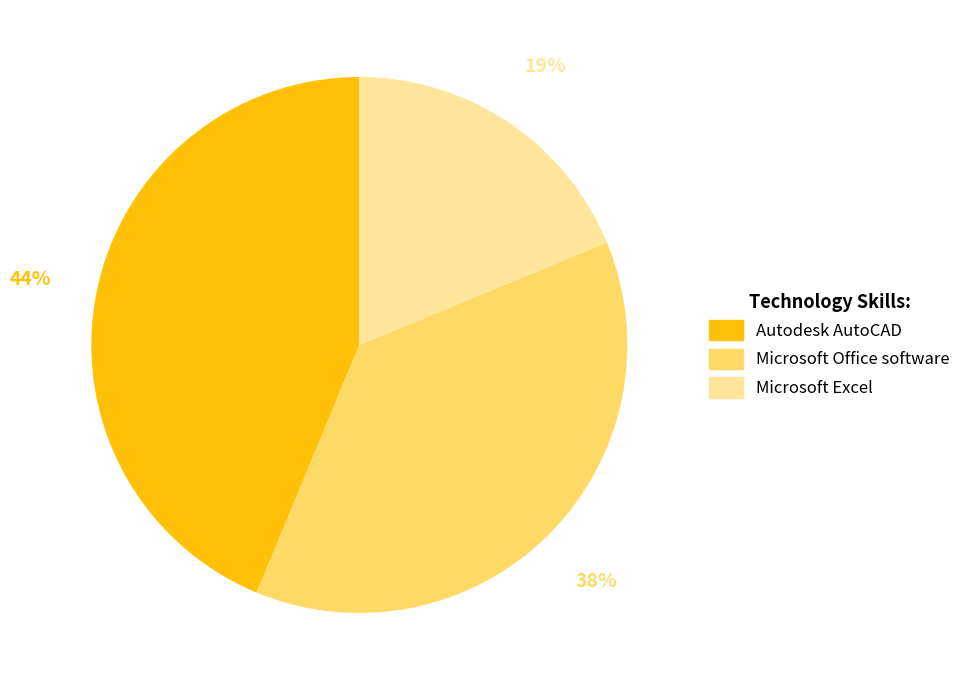

Does Autodesk AutoCAD represent more than half of the total?

No